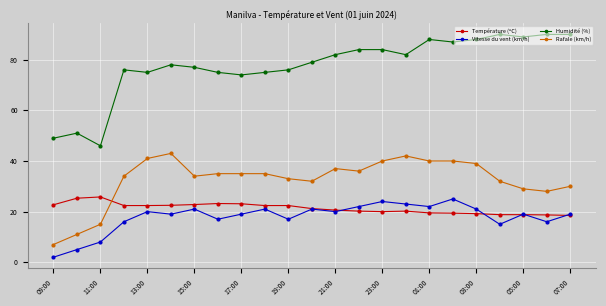

True or false: Température (ºC) has more than 1 interior local peaks.

True